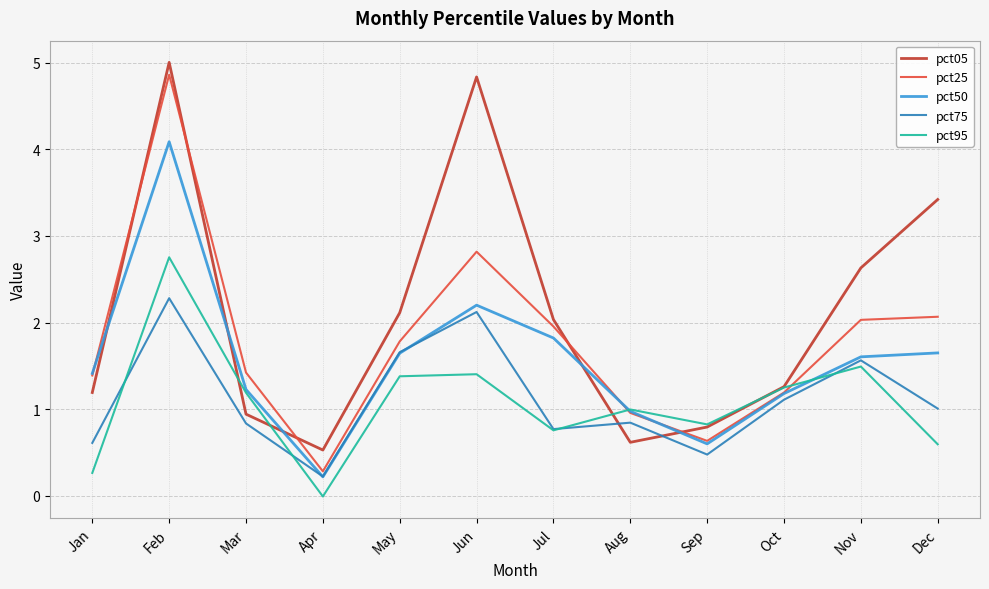

True or false: pct05 and pct75 cross at least once.

True